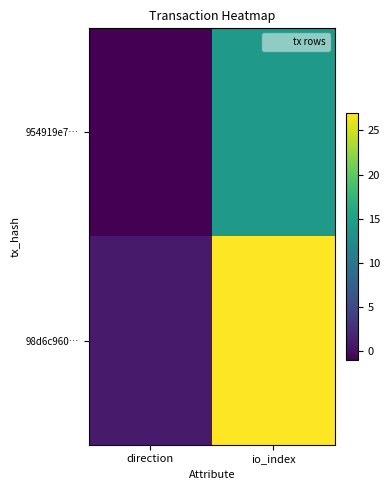

At how many categories does at least one series exceed 16?

1